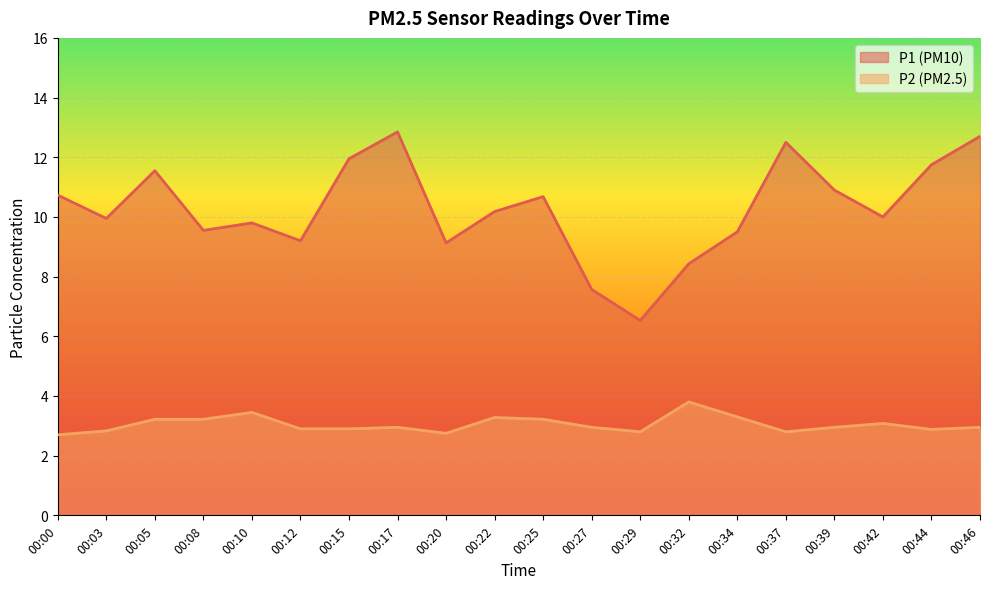

Which label corresponds to the smallest value in the chart?

00:00